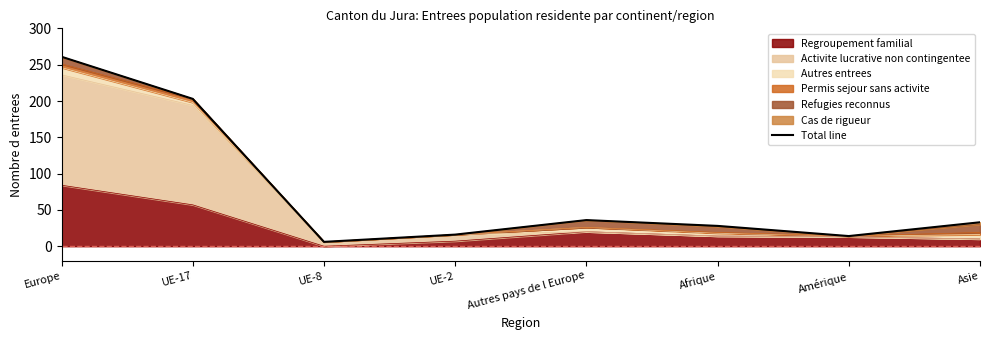

How many interior local peaks (higher than both neighbors) does the data have?

1